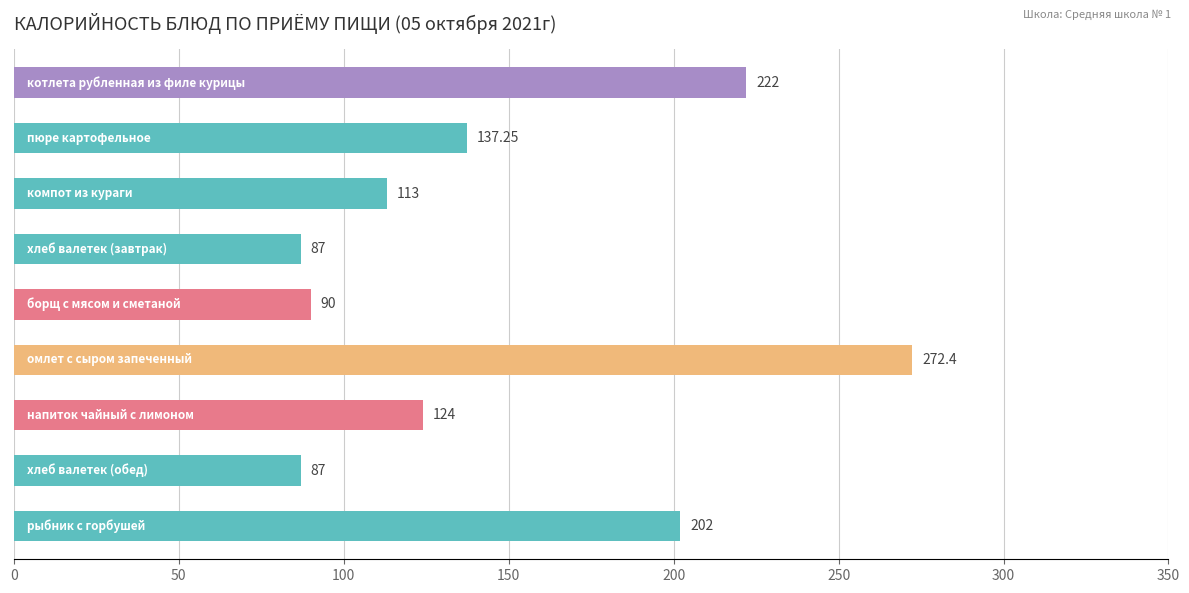

What is the sum of all values?

1334.7